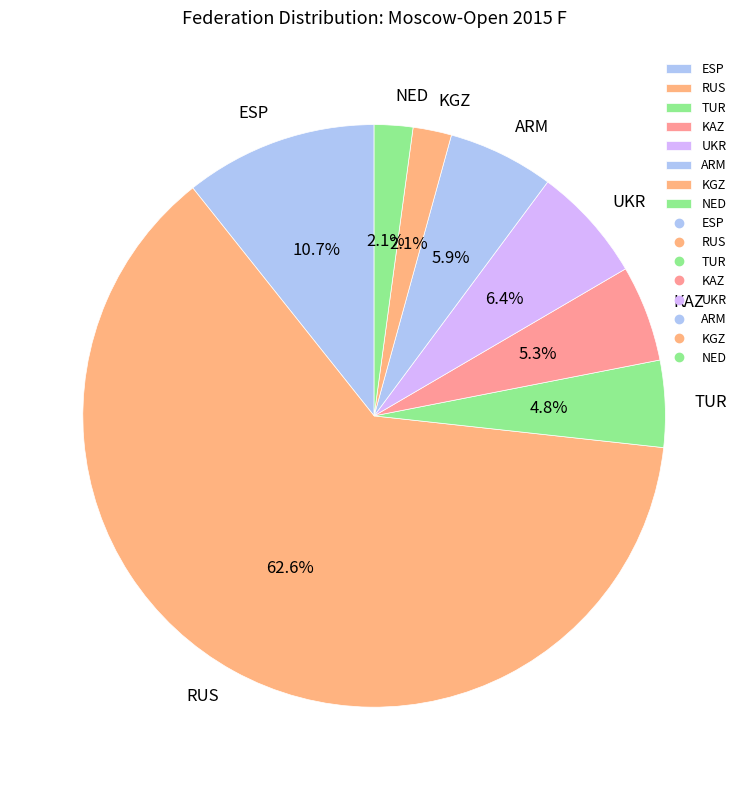

How much of the chart is everything except NED?

97.9%